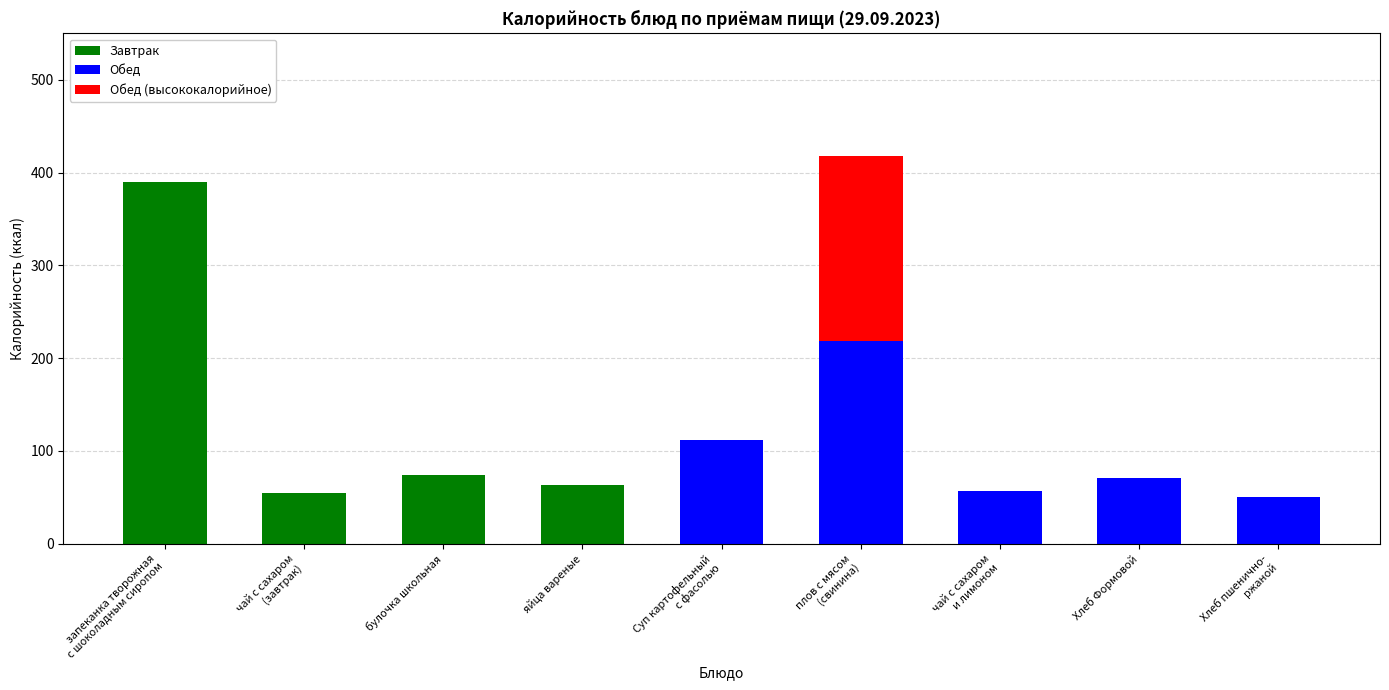

What is the maximum value shown in the chart?

418